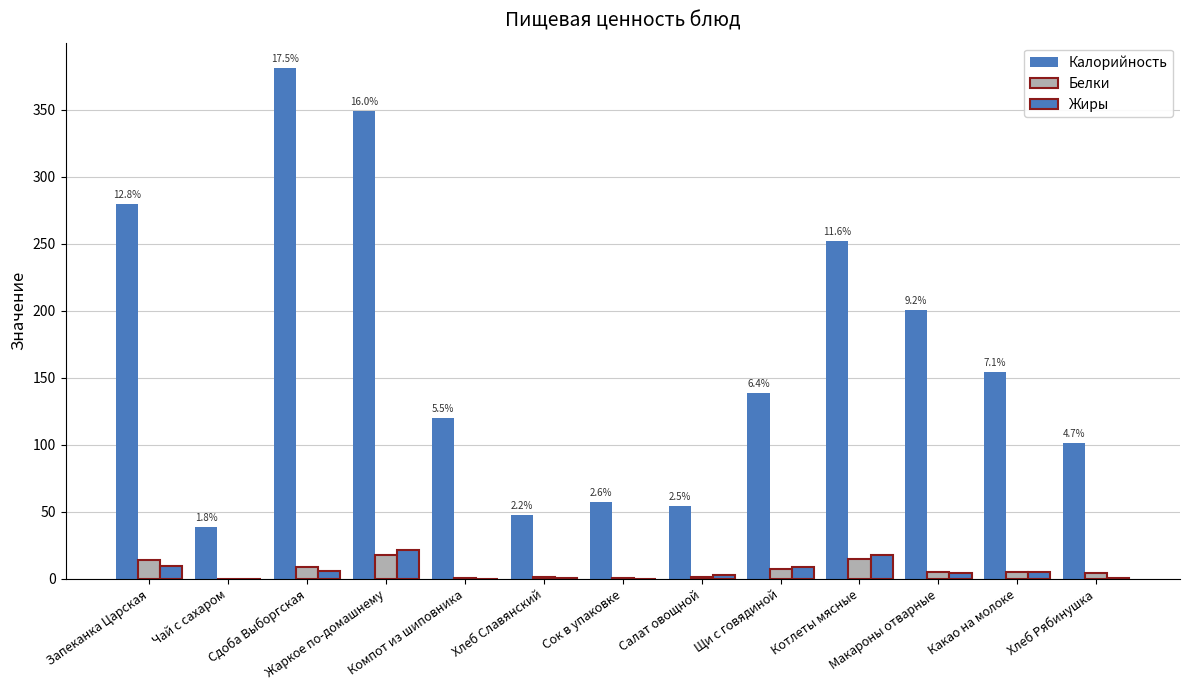

Reading left to right, transcribe all the data shown in this chart.

Калорийность: Запеканка Царская=279.3	Чай с сахаром=39.0	Сдоба Выборгская=380.9	Жаркое по-домашнему=348.8	Компот из шиповника=120.0	Хлеб Славянский=47.5	Сок в упаковке=57.5	Салат овощной=54.2	Щи с говядиной=138.5	Котлеты мясные=251.7	Макароны отварные=200.8	Какао на молоке=154.3	Хлеб Рябинушка=101.5
Белки: Запеканка Царская=13.8	Чай с сахаром=0.2	Сдоба Выборгская=8.5	Жаркое по-домашнему=17.6	Компот из шиповника=0.8	Хлеб Славянский=1.4	Сок в упаковке=0.2	Салат овощной=1.1	Щи с говядиной=7.7	Котлеты мясные=14.6	Макароны отварные=5.2	Какао на молоке=5.0	Хлеб Рябинушка=4.0
Жиры: Запеканка Царская=9.9	Чай с сахаром=0.0	Сдоба Выборгская=5.5	Жаркое по-домашнему=21.6	Компот из шиповника=0.0	Хлеб Славянский=0.2	Сок в упаковке=0.0	Салат овощной=3.0	Щи с говядиной=8.5	Котлеты мясные=17.8	Макароны отварные=4.1	Какао на молоке=5.4	Хлеб Рябинушка=0.6